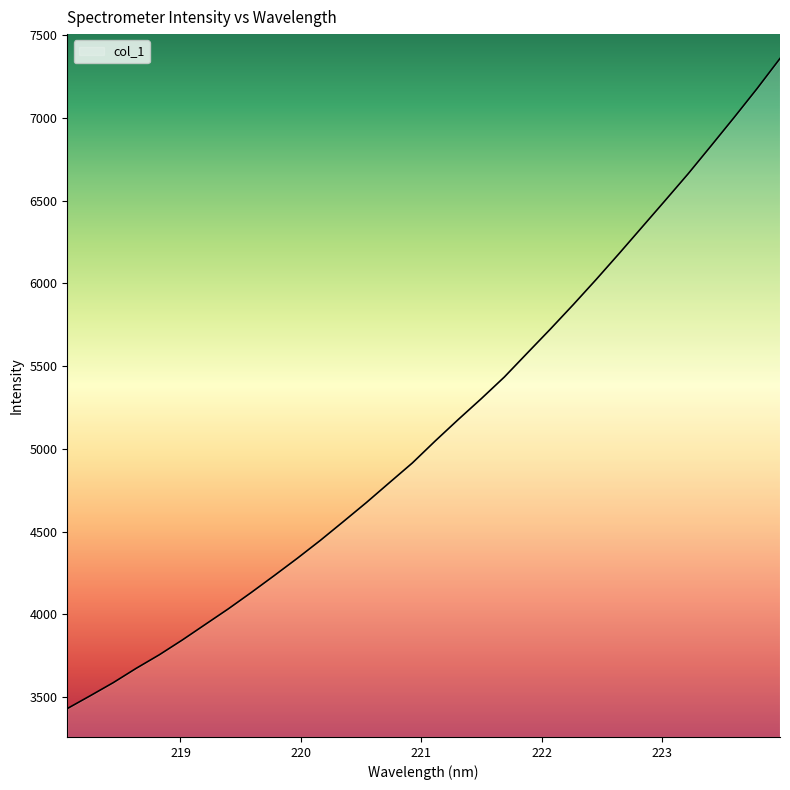

What is the maximum value shown in the chart?

7358.5